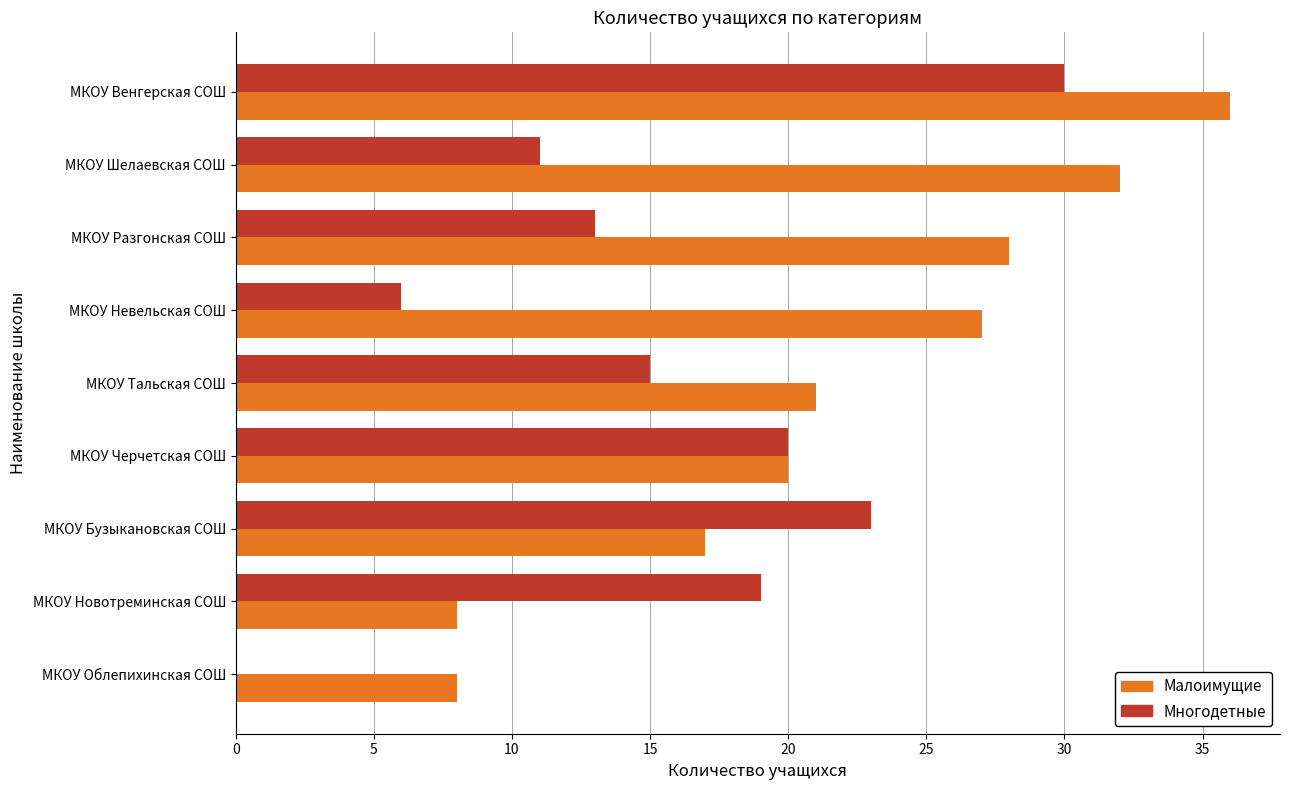

What is the maximum value shown in the chart?

36